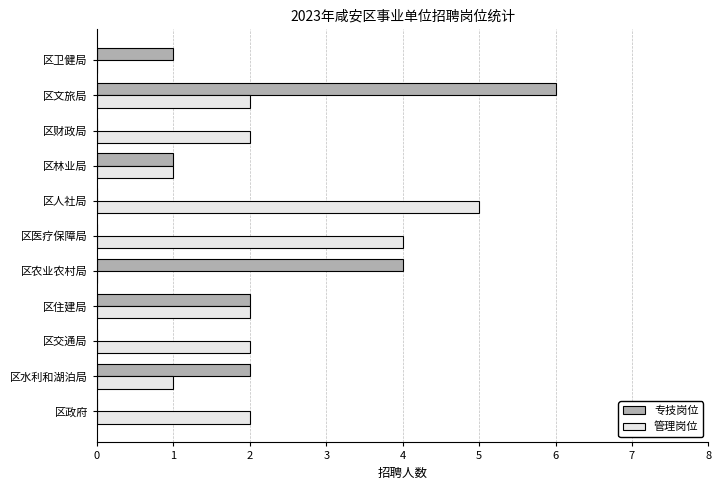

At which category does the chart reach its peak across all series?

区文旅局